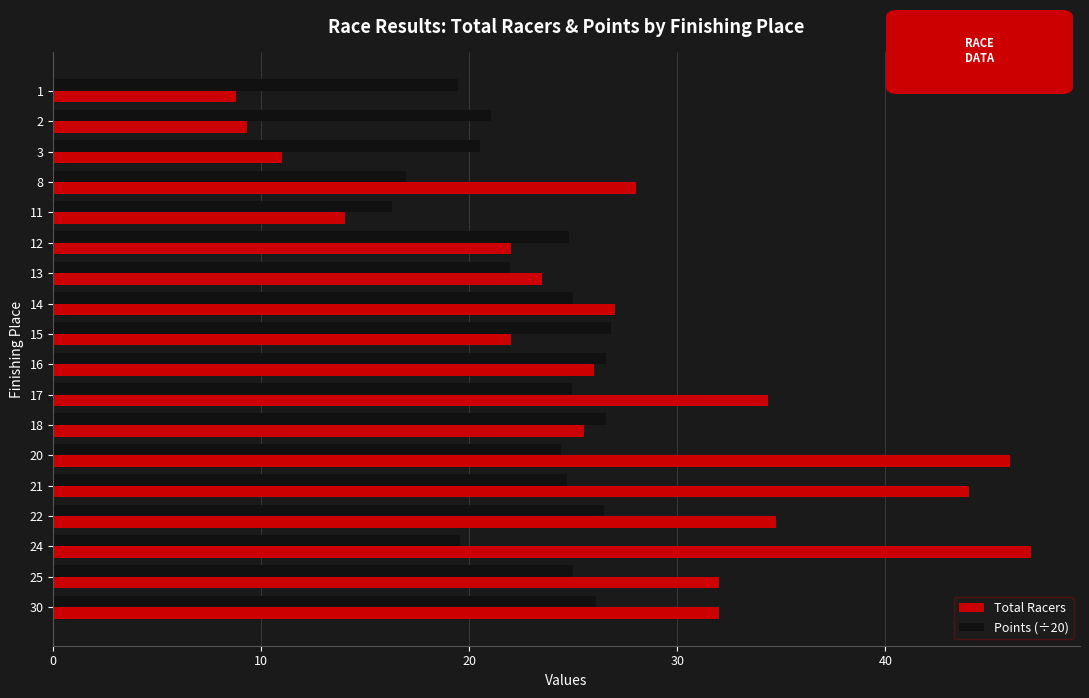

Is the value of Total Racers at 13 greater than the value of Points (÷20) at 16?

No